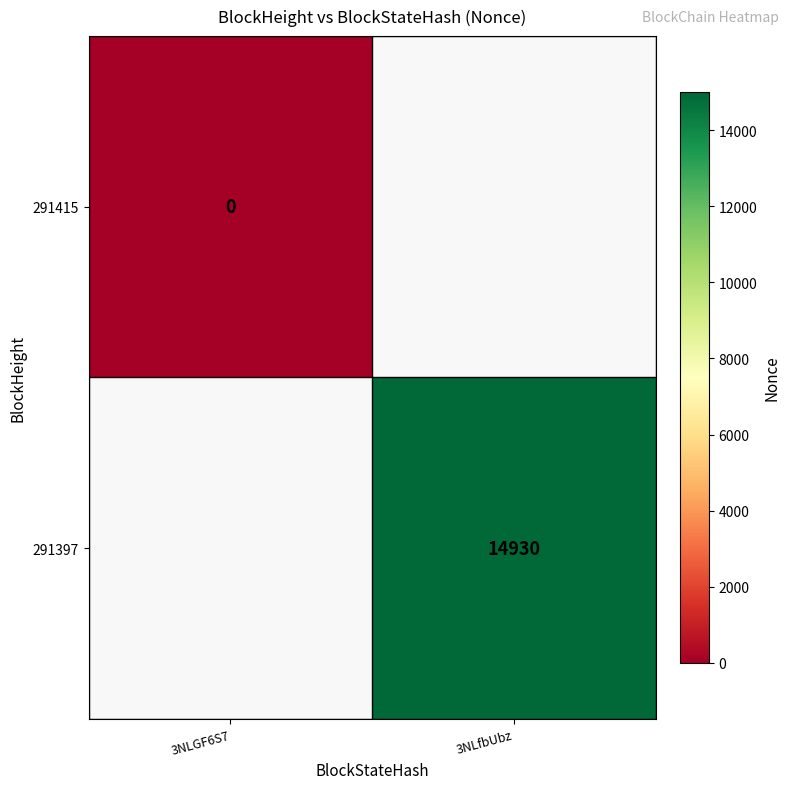

The 291397 series shows 14930 at 3NLfbUbz. True or false?

True